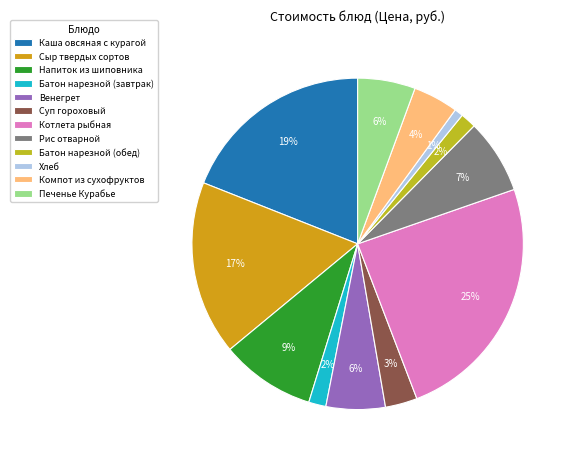

The Батон нарезной (завтрак) slice represents 2% of the pie. True or false?

True